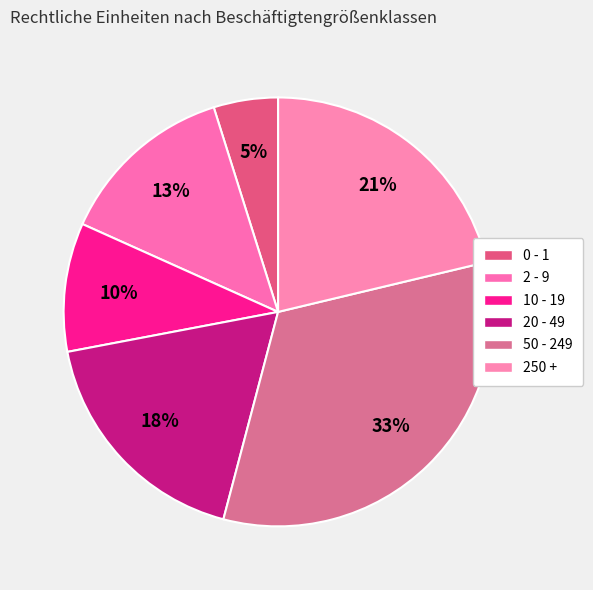

Count the number of slices in the pie.

6